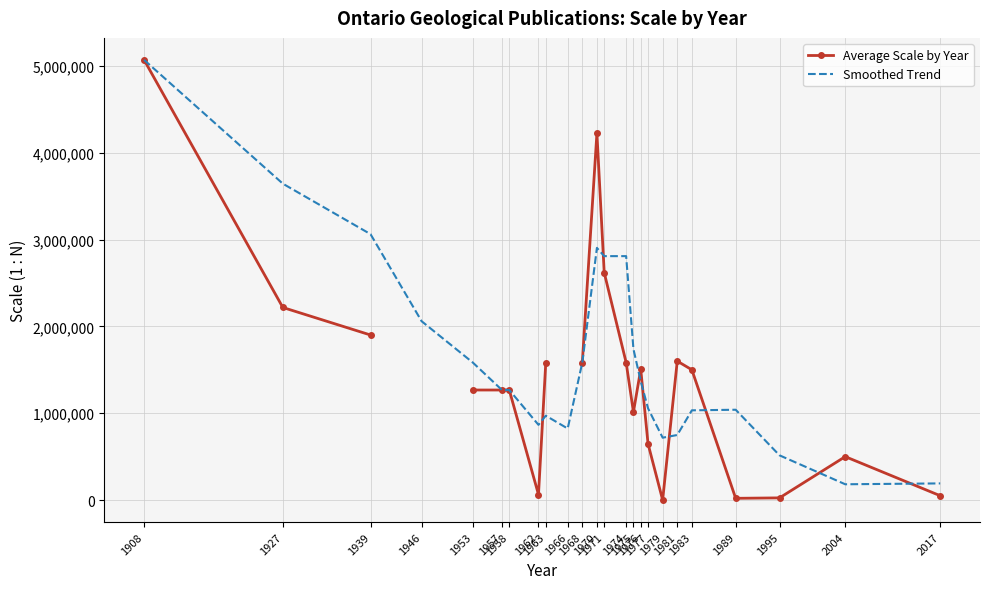

At which label is Average Scale by Year closest to 2534400?

1971